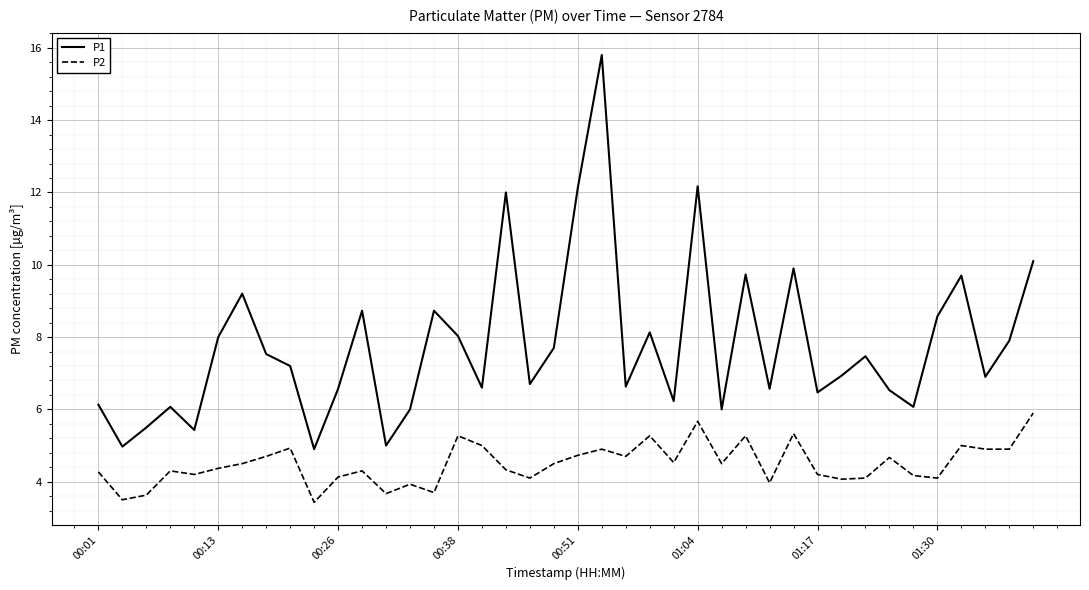

What is the difference between the second highest and second lowest values in the P2 series?

2.2